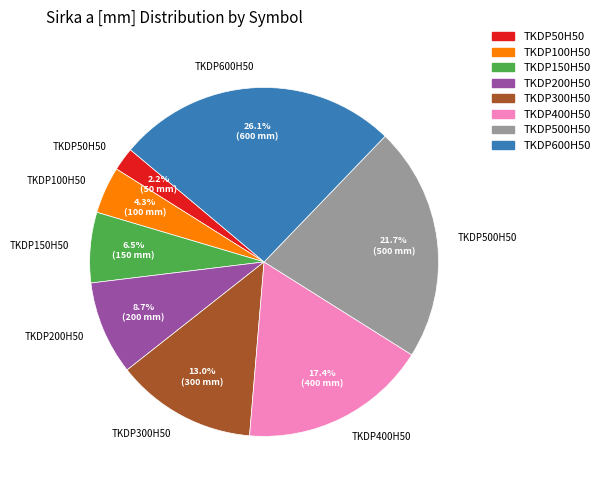

To the nearest percent, what percentage of the pie is TKDP50H50?

2%